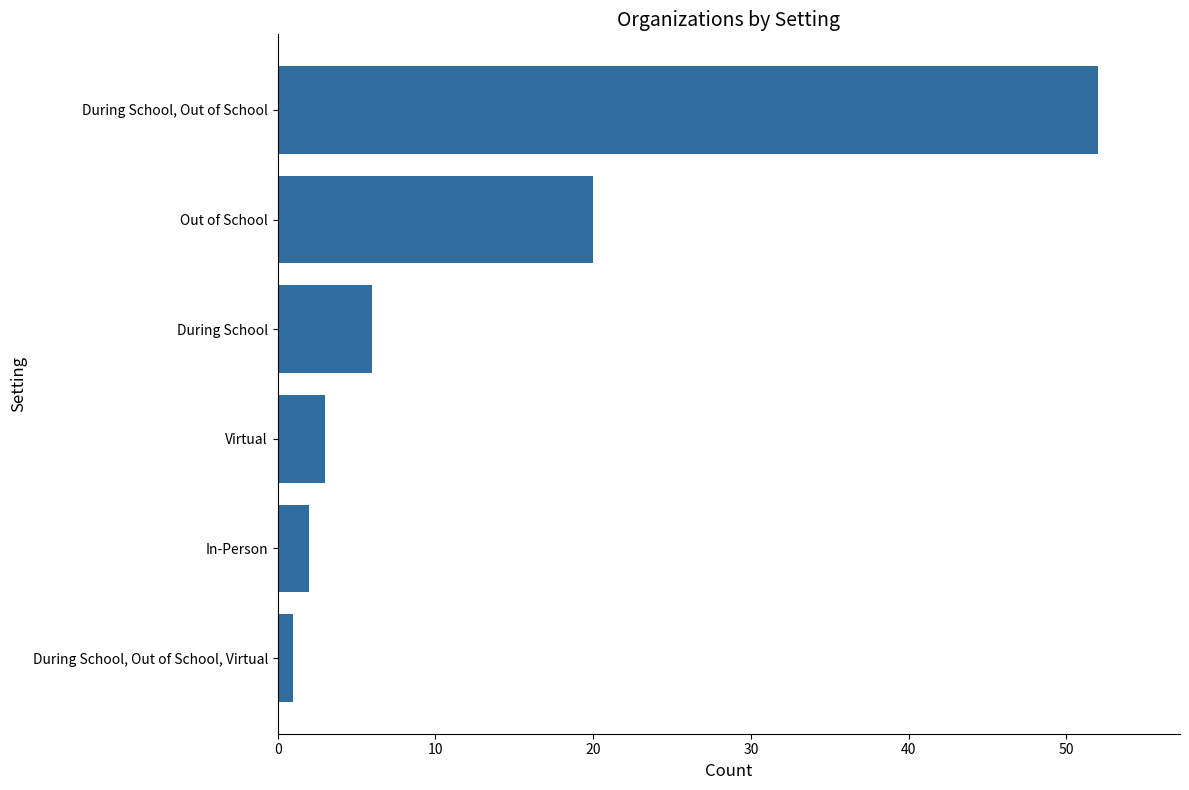

What is the sum of all values?

84